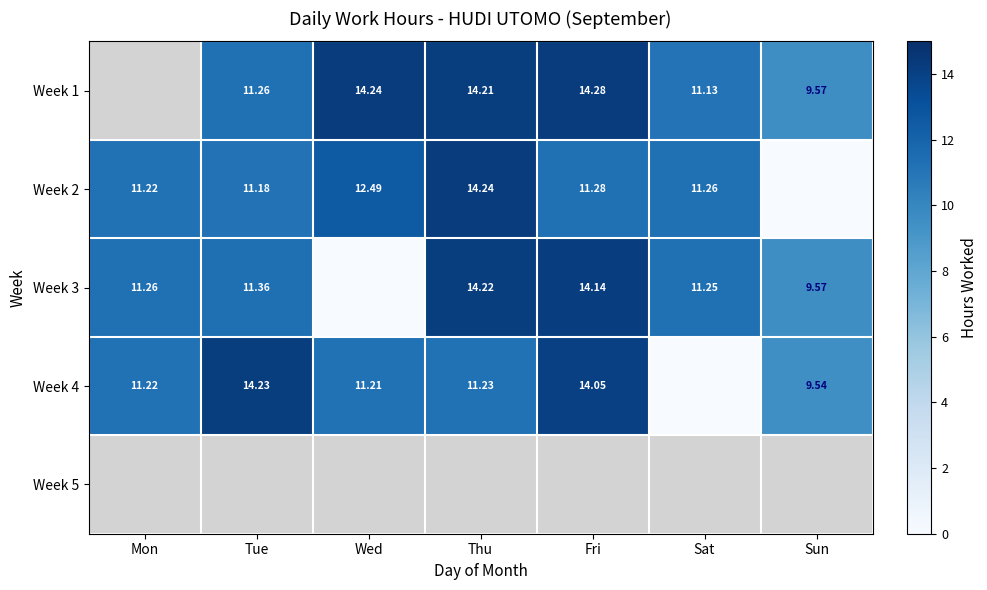

How many data points in Week 2 are above 11?

6